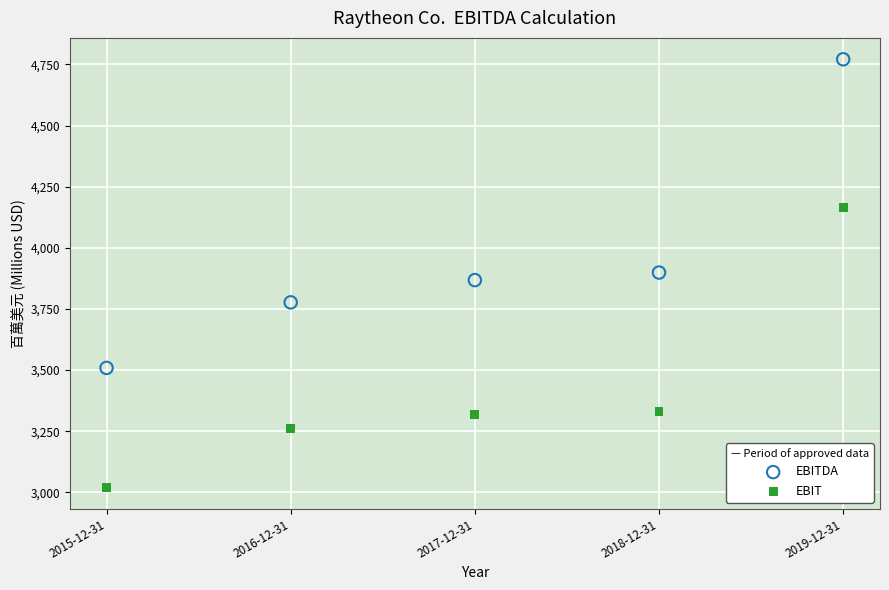

What are all the series names shown in the legend?

EBITDA, EBIT